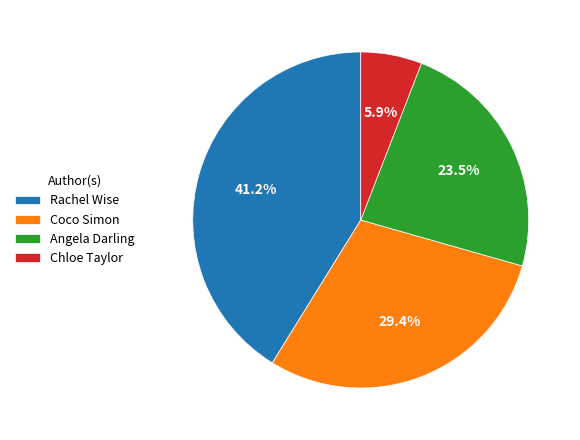

To the nearest percent, what portion does Chloe Taylor represent?

6%